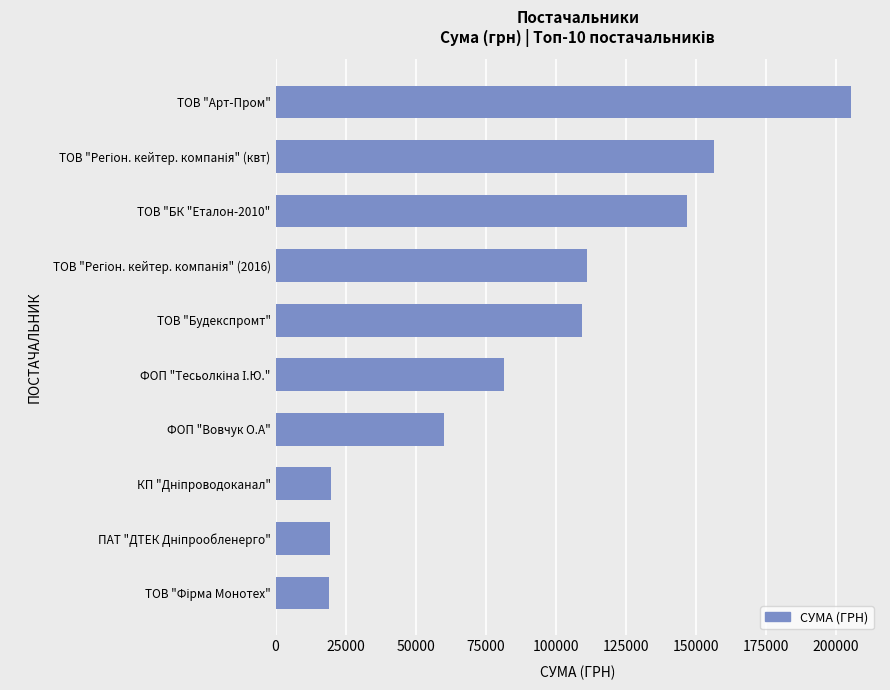

What is the average value?

92979.9